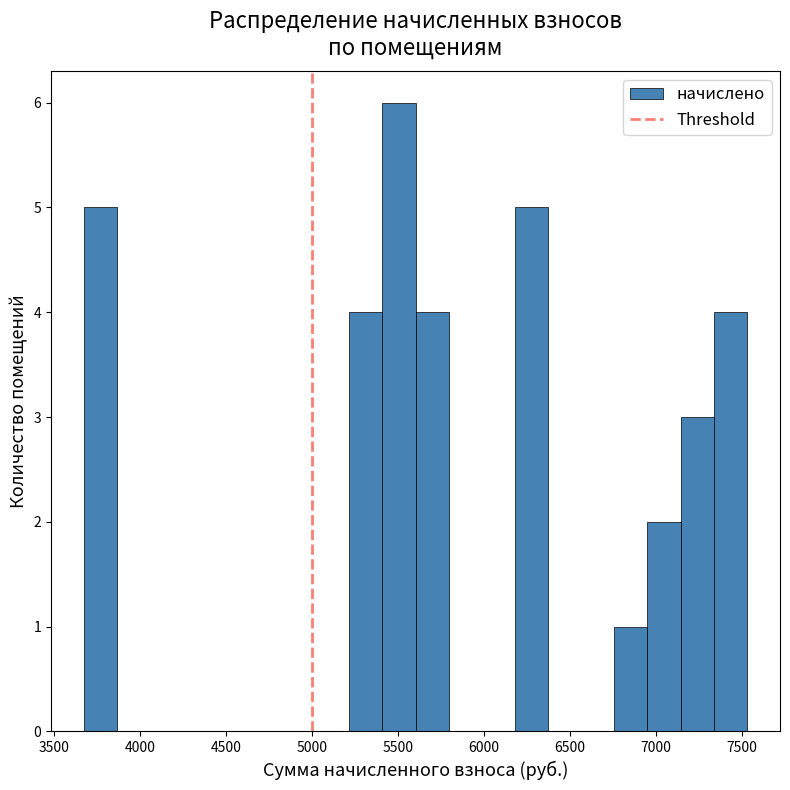

Read against the x-axis, roughly where is the centre of the tallest bar?

5500